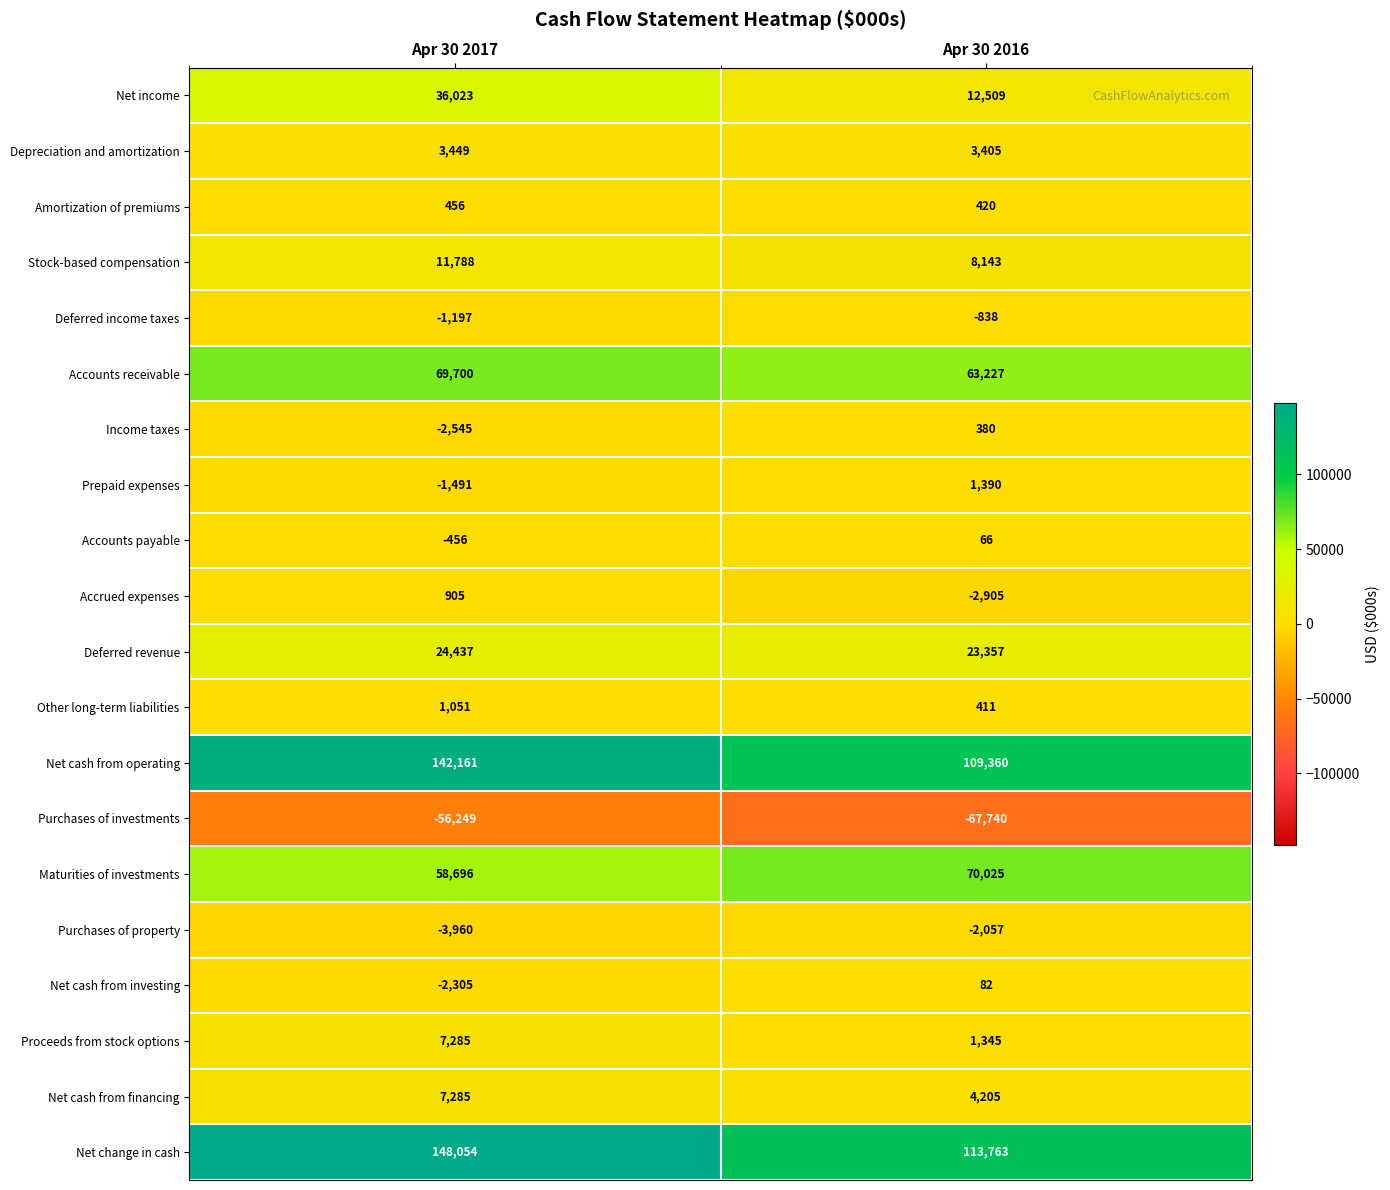

Which category has the highest value across all series?

Apr 30 2017